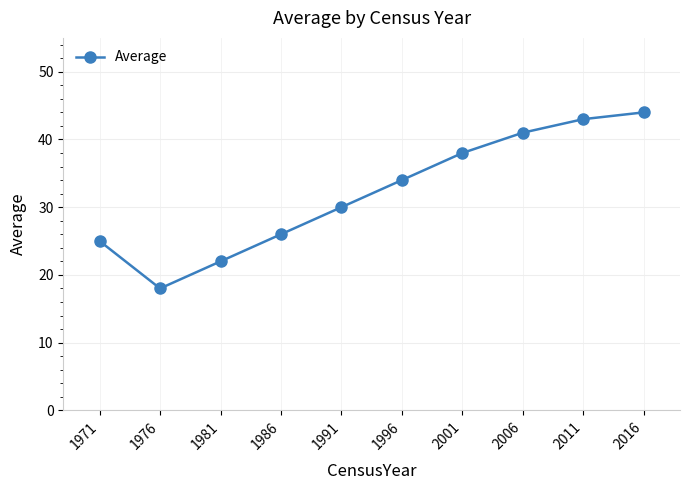

Reading right to left, transcribe all the data shown in this chart.

2016=44	2011=43	2006=41	2001=38	1996=34	1991=30	1986=26	1981=22	1976=18	1971=25